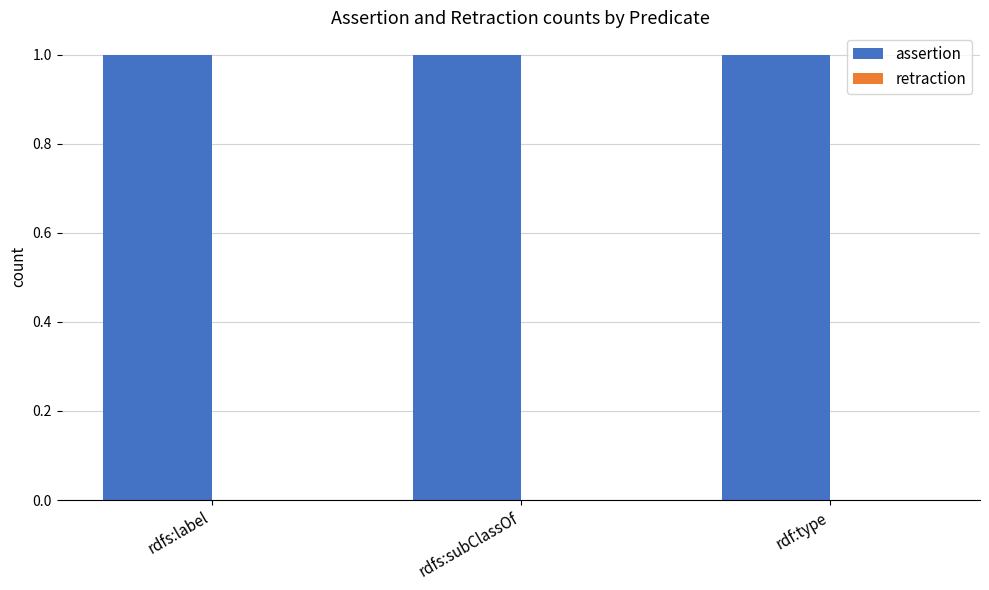

Count the number of categories in the chart.

3